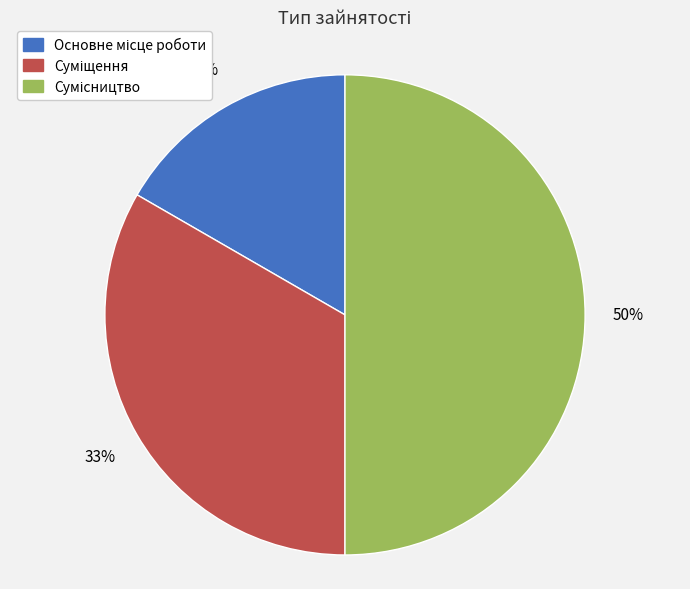

To the nearest percent, what is the difference between the largest and smallest slice percentages?

33%